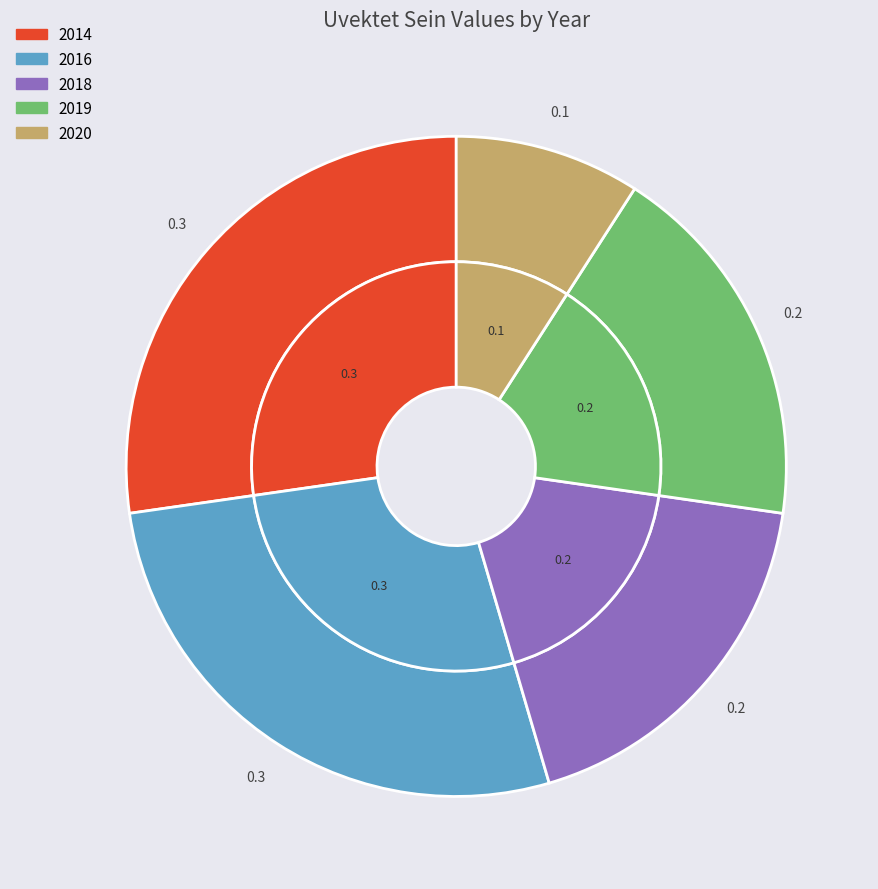

Which slice is the largest?

2014